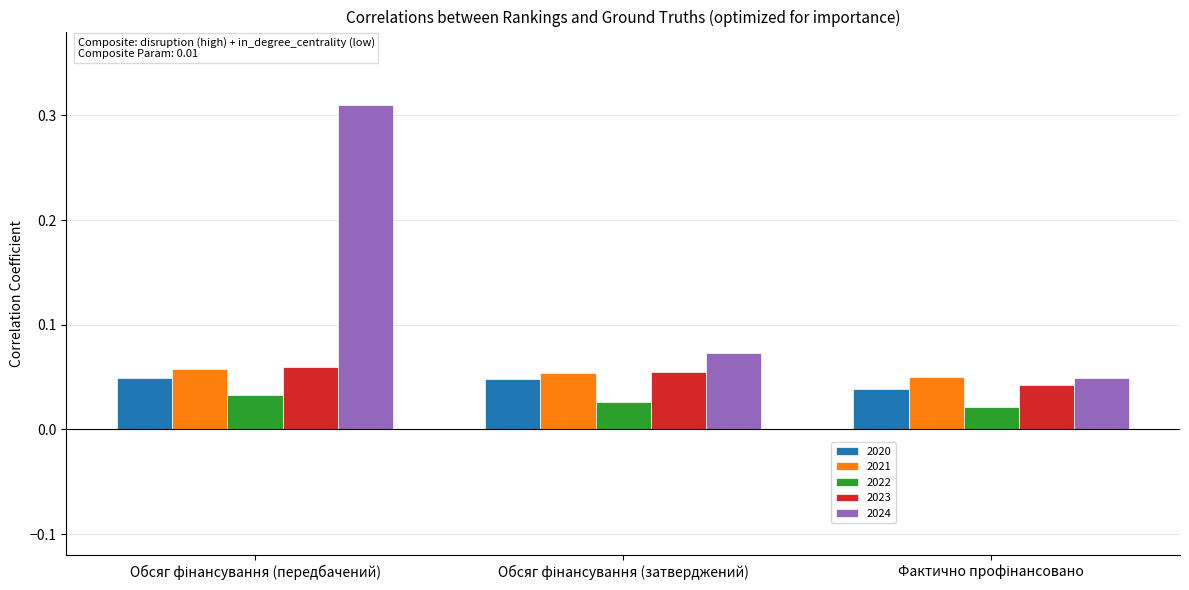

How many 2024 values are between 0 and 1?

3